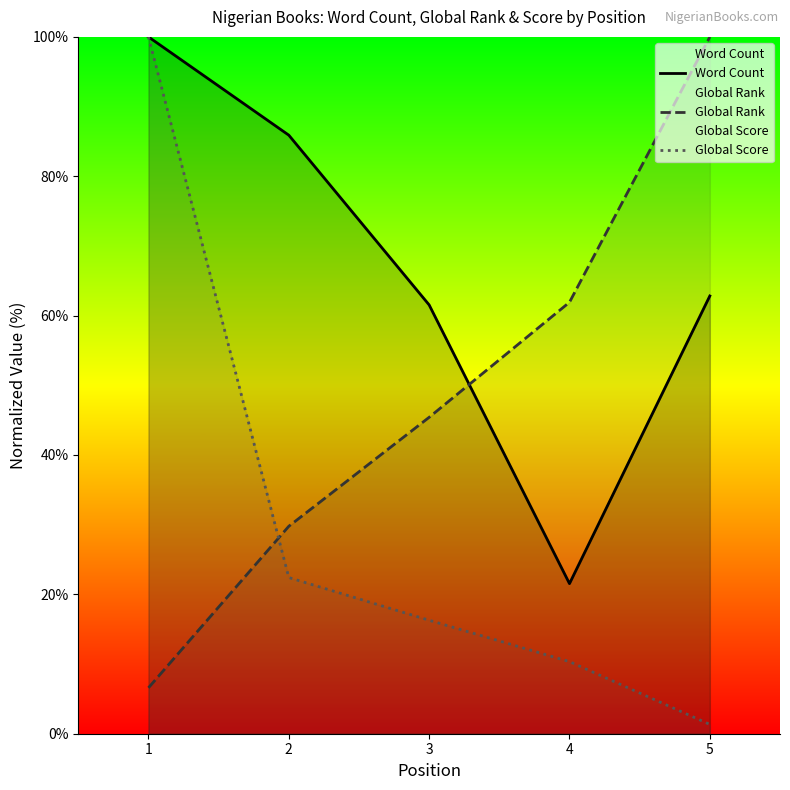

How many intersections are there between Word Count and Global Rank?

1